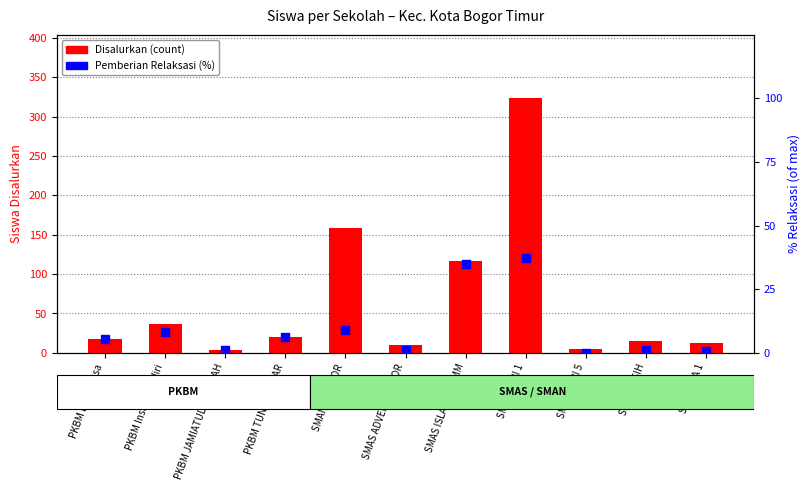

Which series reaches the minimum Y coordinate?

Pemberian Relaksasi (%)